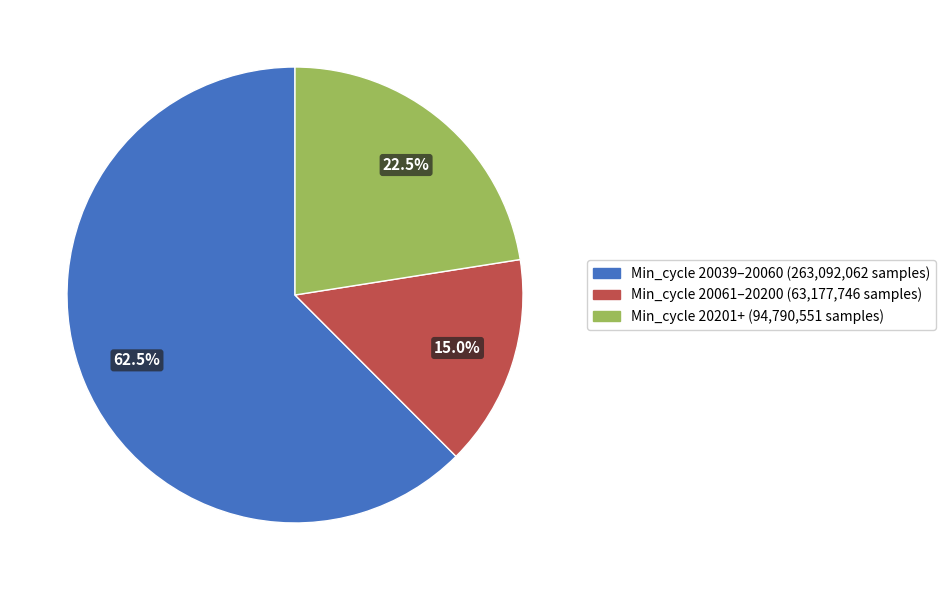

Is there a majority slice in this chart?

Yes